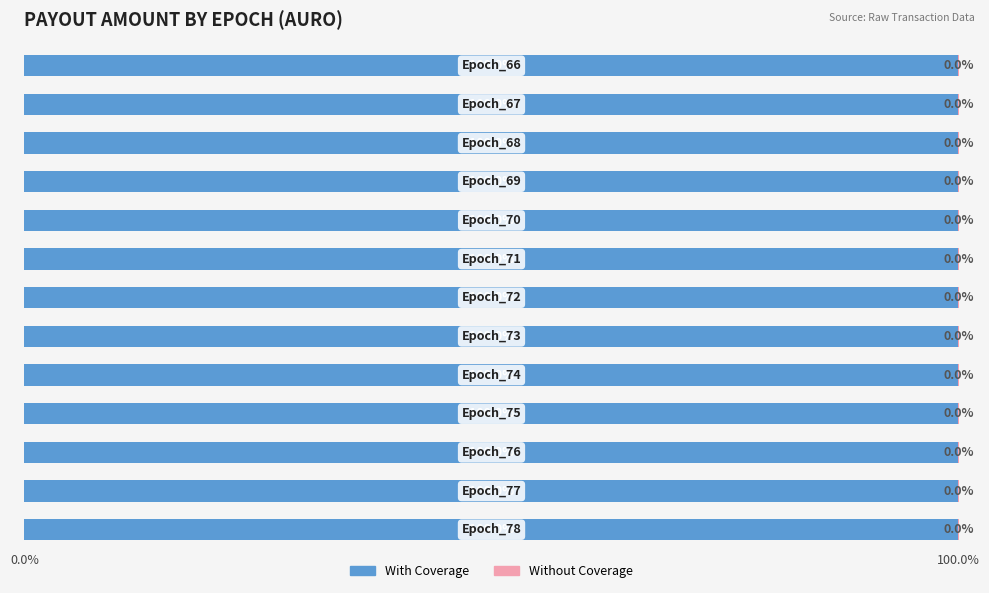

How many With Coverage values are between 99 and 100?

13